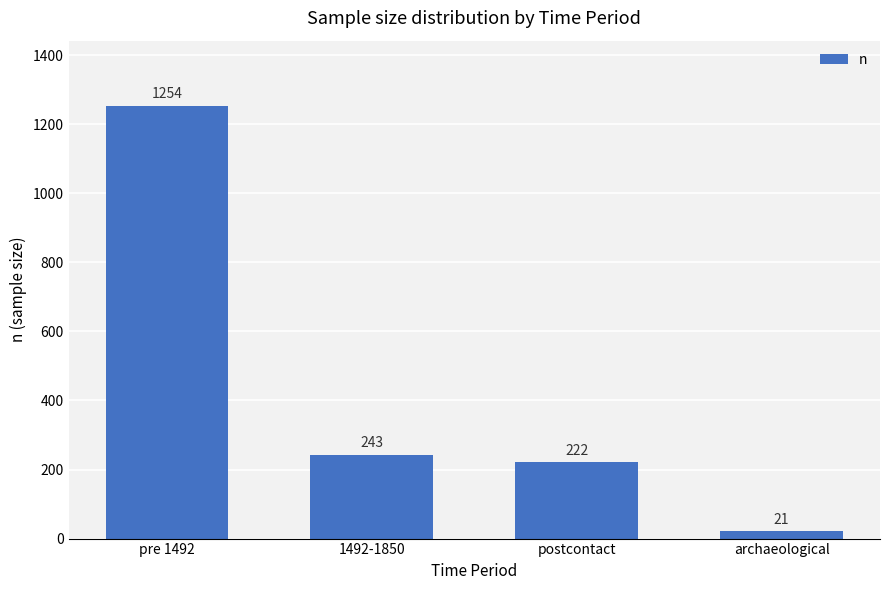

The value at postcontact is 222. True or false?

True